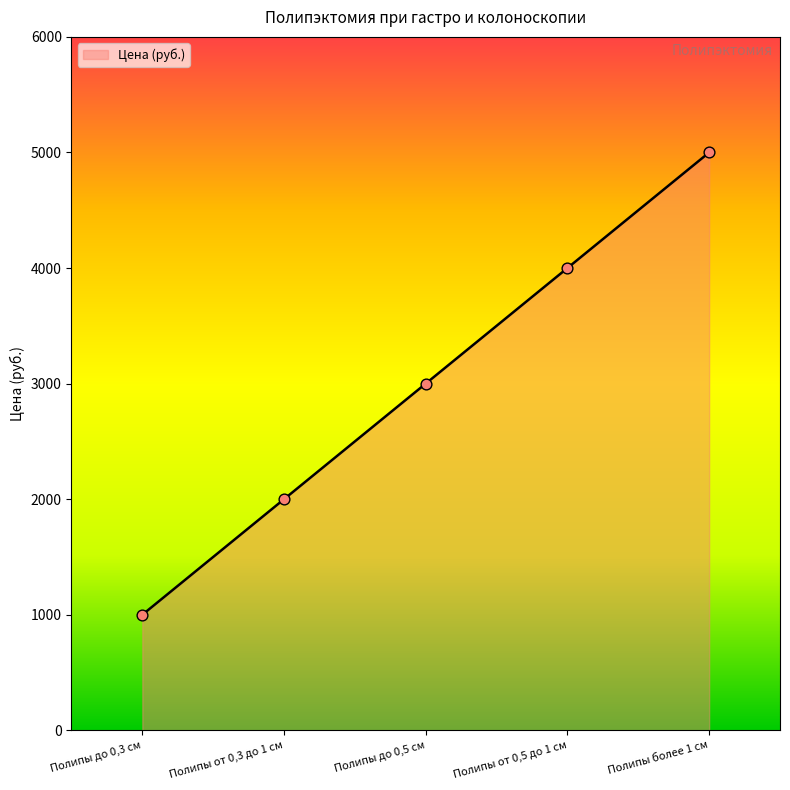

Which has a higher value, Полипы от 0,5 до 1 см or Полипы до 0,5 см?

Полипы от 0,5 до 1 см